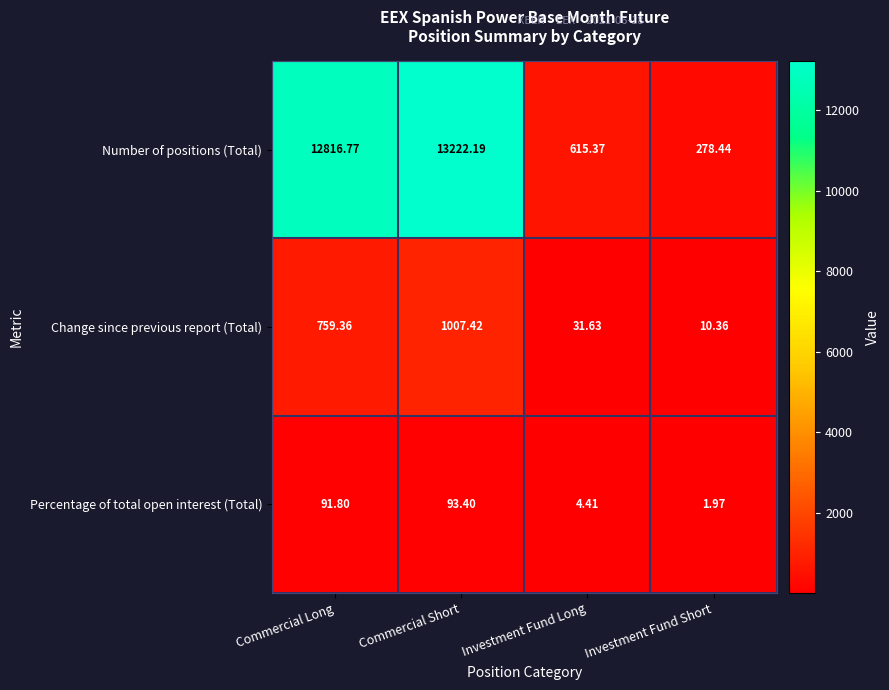

Which category has the lowest value across all series?

Investment Fund Short